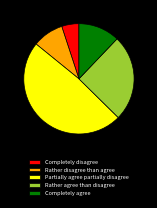

Which slice is the smallest?

Completely disagree